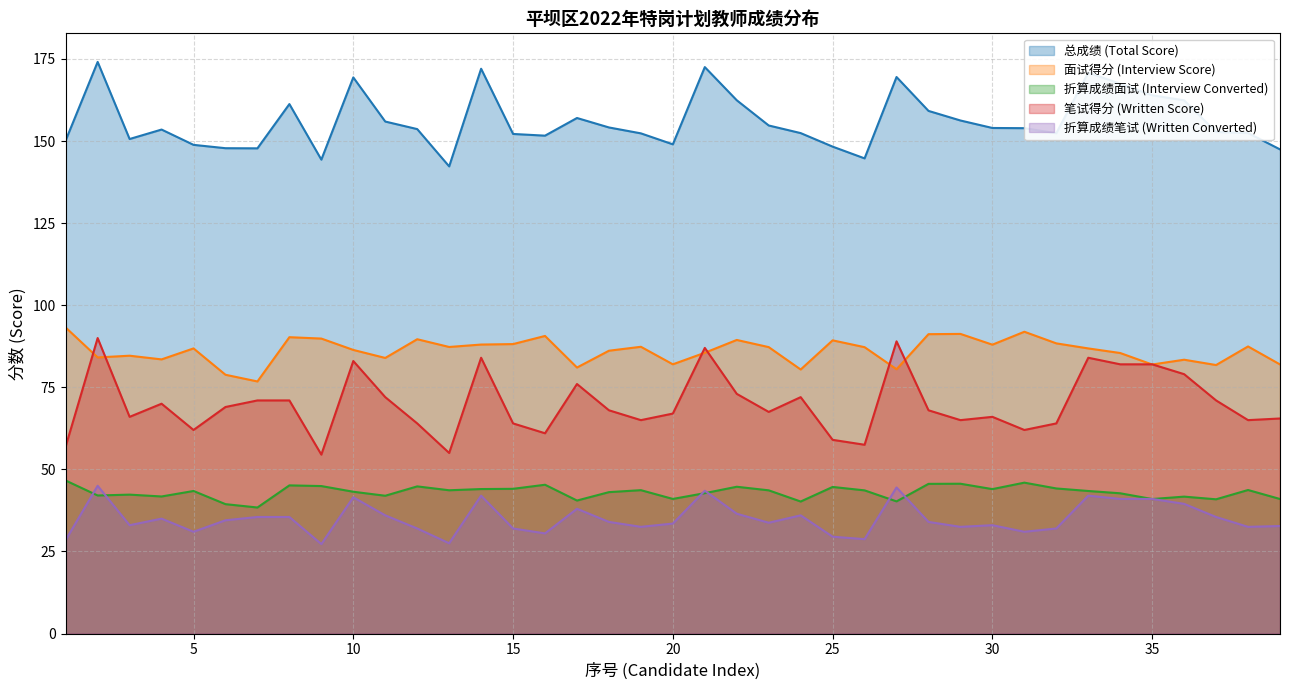

The 面试得分 (Interview Score) series shows 123.0 at 32. True or false?

False